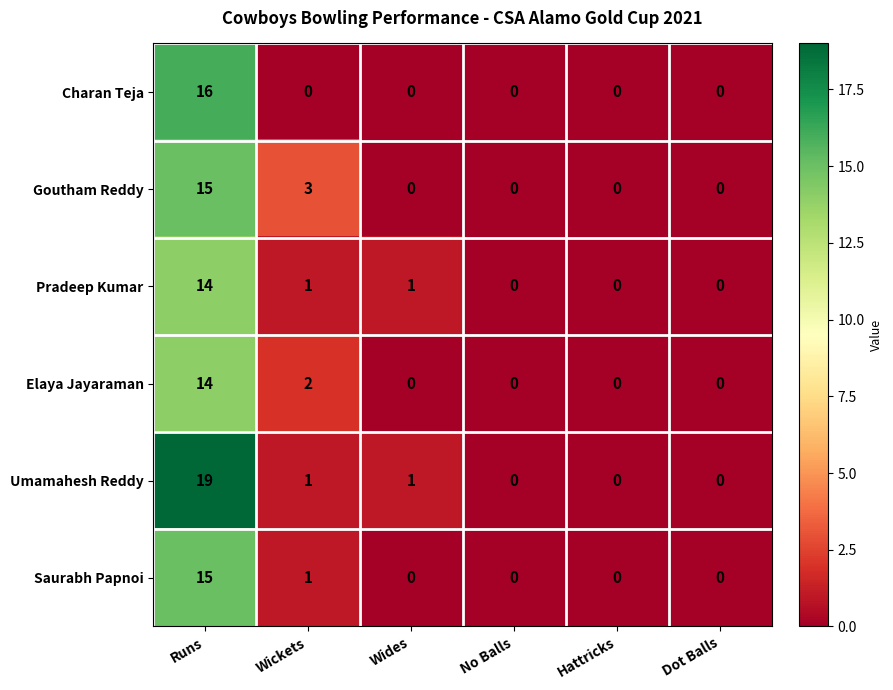

What is the difference between the maximum and minimum values in the Pradeep Kumar series?

14